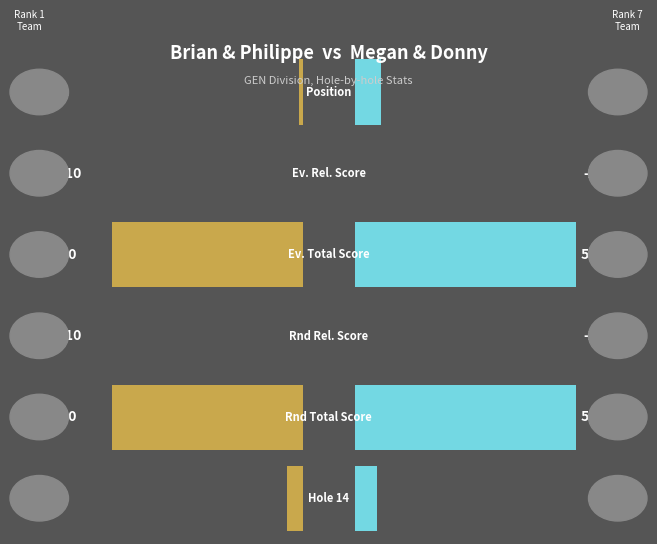

Which series has the largest range (max minus min)?

Left